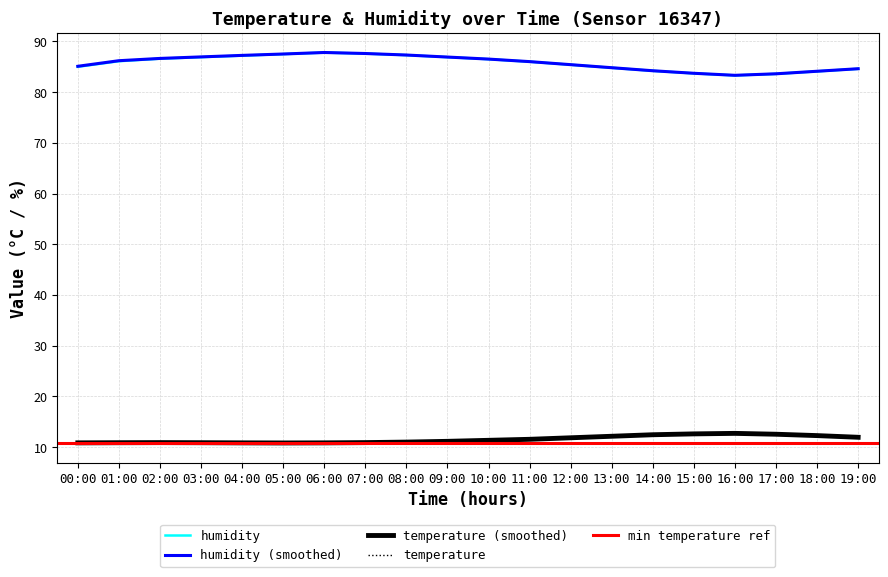

Reading right to left, list all the values displayed in this chart.

temperature: 11.9	12.2	12.5	12.7	12.6	12.4	12.1	11.8	11.5	11.3	11.1	11.0	10.9	10.8	10.8	10.8	10.9	10.9	10.9	10.9
humidity: 84.6	84.1	83.6	83.3	83.7	84.2	84.8	85.4	86.0	86.5	86.9	87.3	87.6	87.8	87.5	87.2	86.9	86.6	86.1	85.0
temp_smooth: 11.9	12.3	12.6	12.7	12.6	12.4	12.2	11.8	11.6	11.3	11.2	11.0	10.9	10.8	10.8	10.8	10.9	10.9	10.9	10.8
hum_smooth: 84.6	84.1	83.6	83.3	83.7	84.2	84.8	85.4	86.0	86.5	86.9	87.3	87.6	87.8	87.5	87.2	87.0	86.7	86.2	85.1